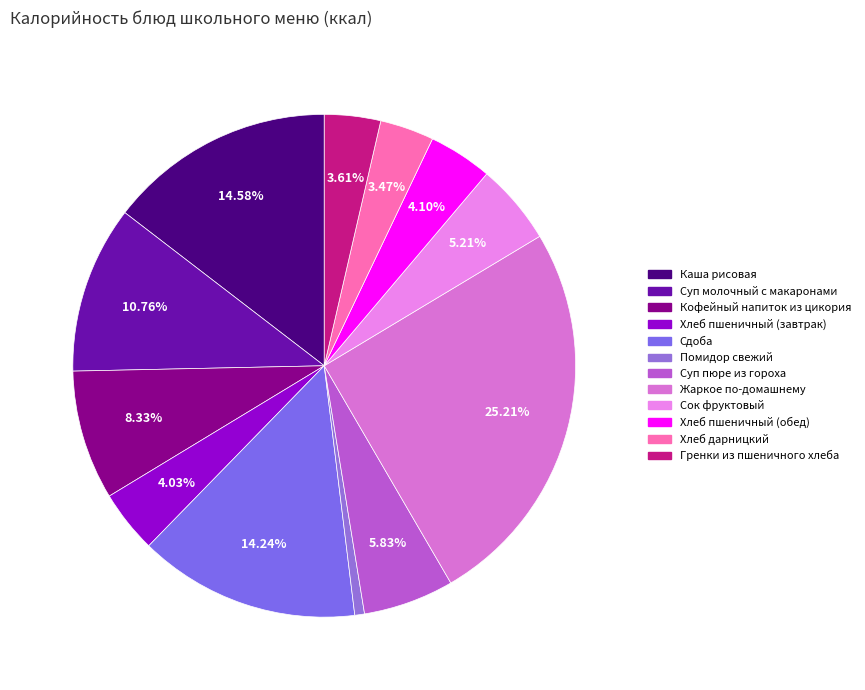

What percentage is the Сдоба slice, to the nearest percent?

14%